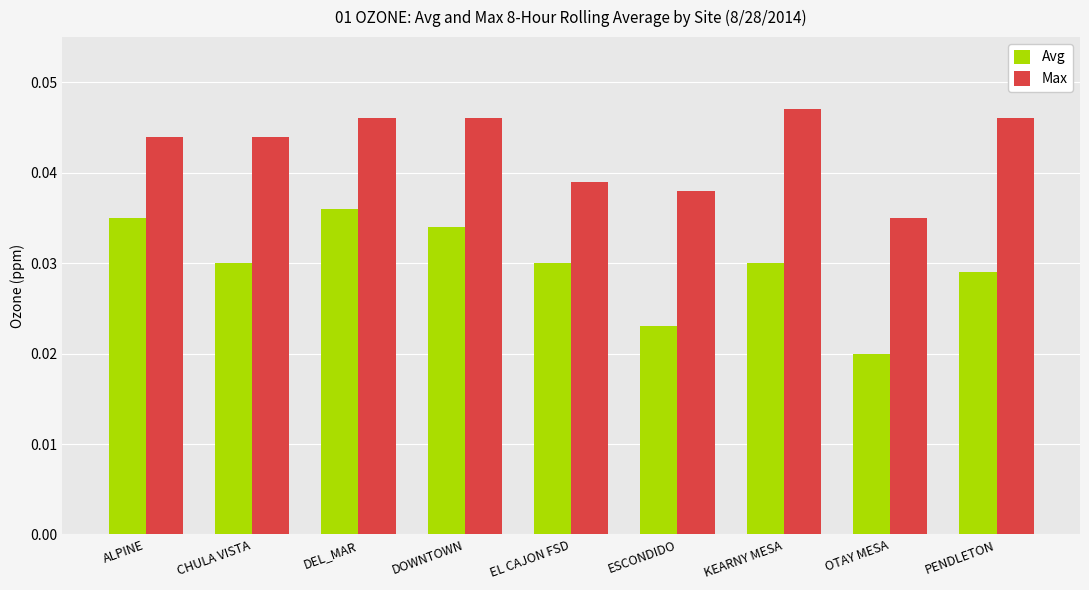

Count the Max values in the range 0 to 1.

9